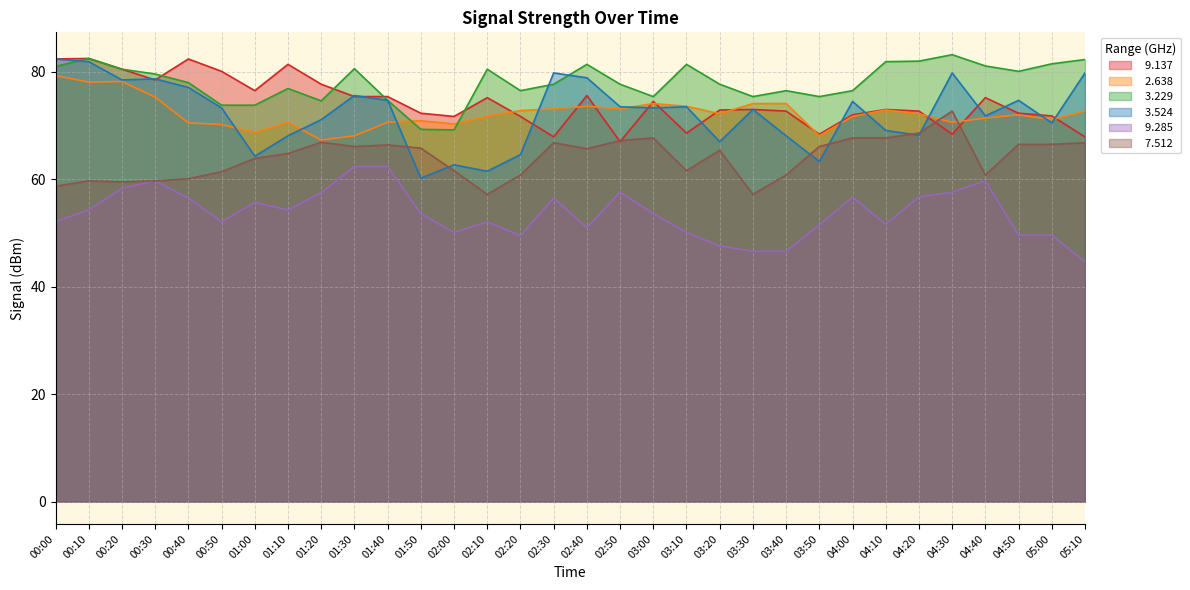

What is the sum of the   9.285 values at 04:50 and 02:50?

107.2